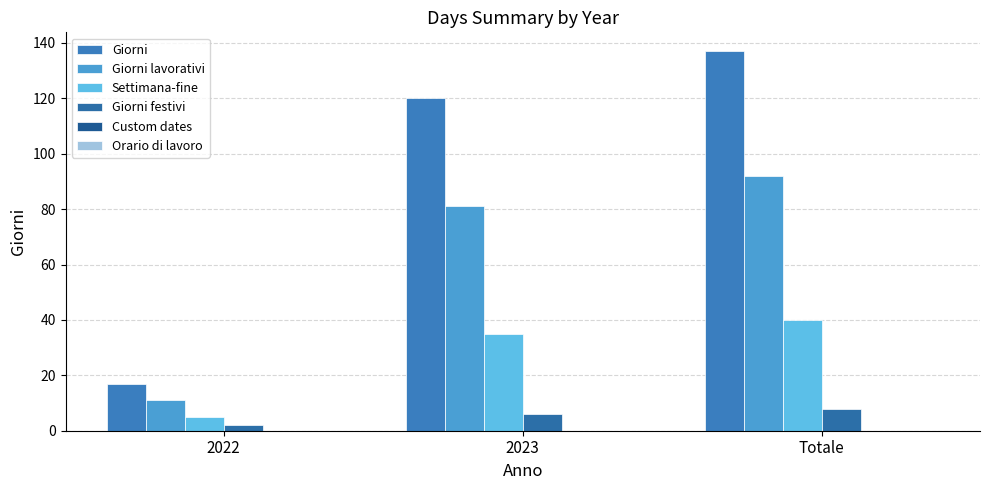

How many groups of bars are there?

3